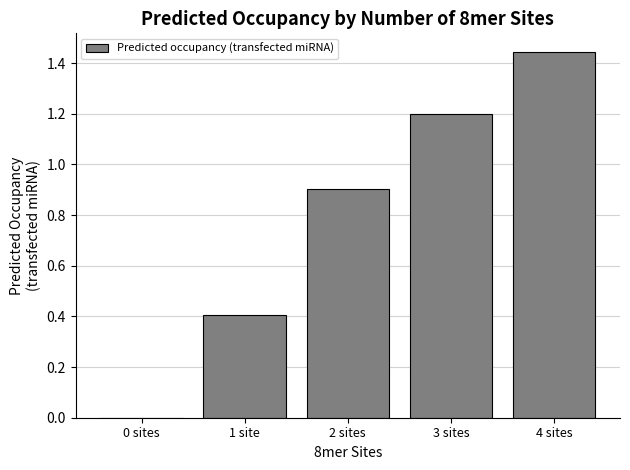

The chart shows a value of 1.2 at 3 sites. True or false?

True